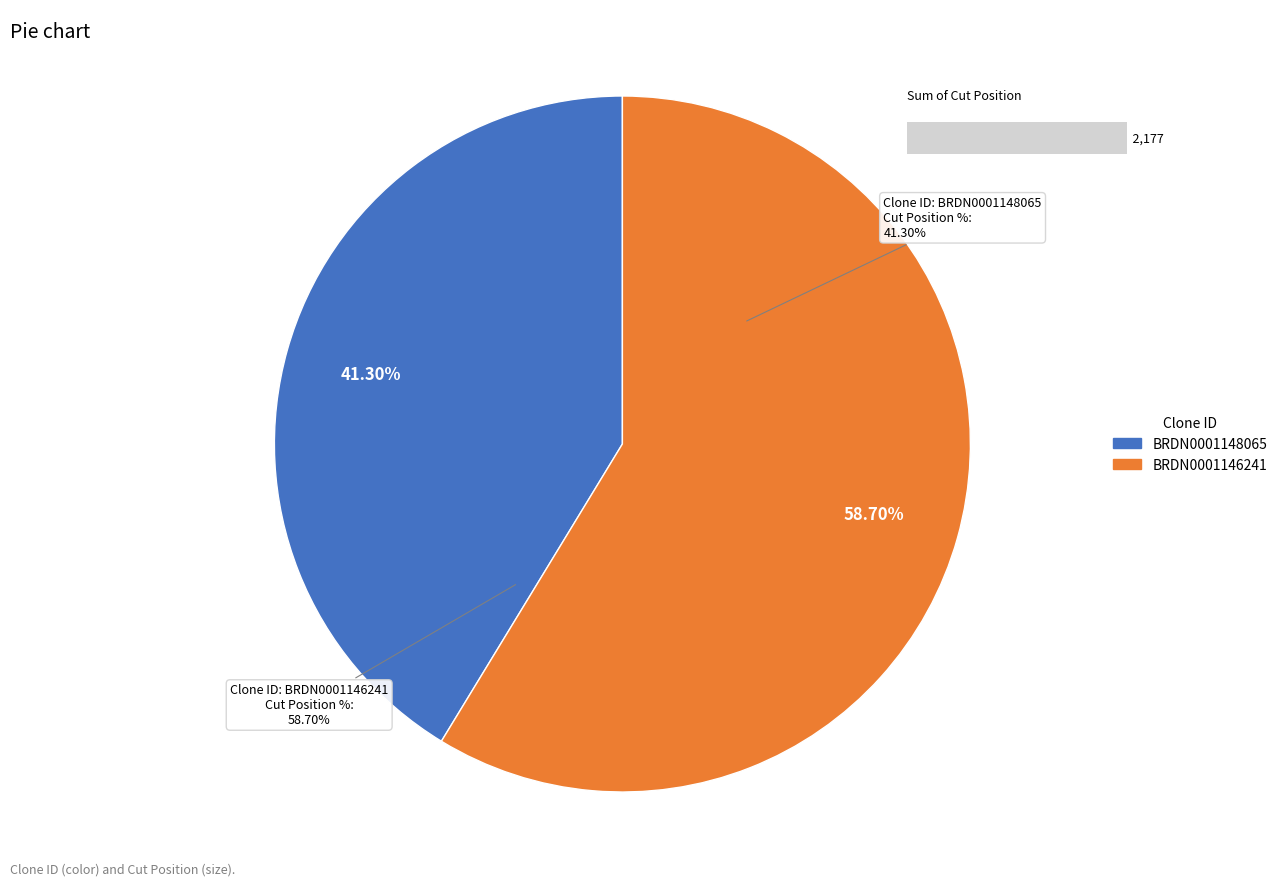

What is the ratio of the value at BRDN0001148065 to the value at BRDN0001146241?

0.7